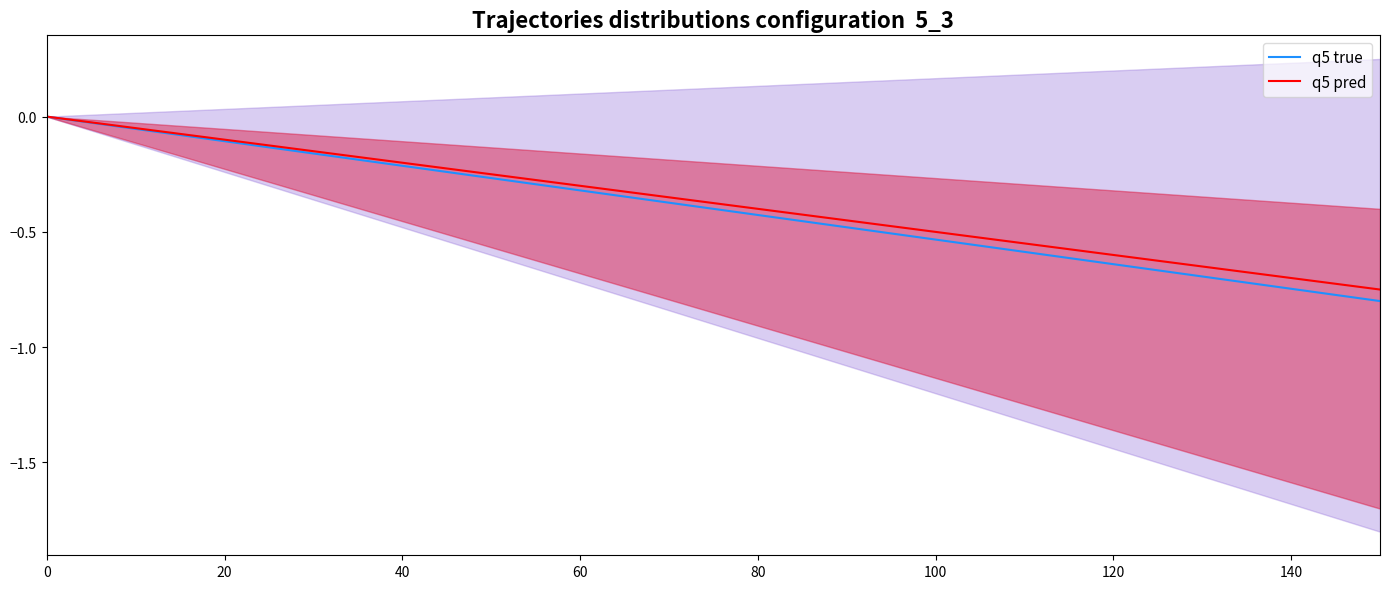

Reading left to right, list all the values displayed in this chart.

q5 true: 0.0	-0.1	-0.1	-0.2	-0.2	-0.3	-0.3	-0.4	-0.5	-0.5	-0.6	-0.6	-0.7	-0.7	-0.8
q5 pred: 0.0	-0.1	-0.1	-0.2	-0.2	-0.3	-0.3	-0.4	-0.4	-0.5	-0.5	-0.6	-0.6	-0.7	-0.8